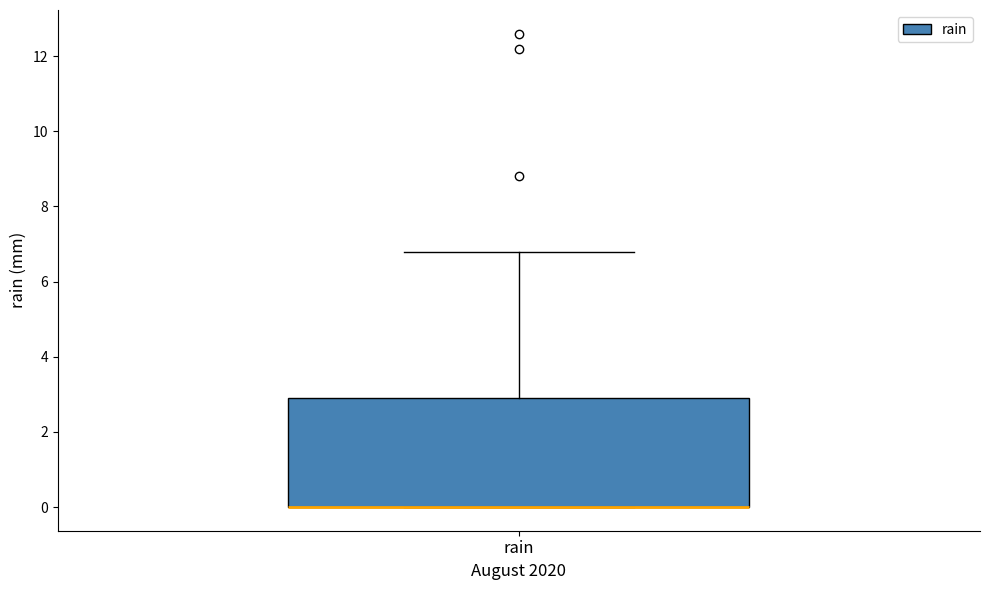

Read this box plot against the y-axis: the position of the median line, the range covered by the box, and the ends of both whiskers. The values are not printed on the chart, so give them approximately, as read against the axis.

median 0.0 (drawn on the box's lower edge), box 0.0 to 3.0, whiskers 0.0 to 6.8